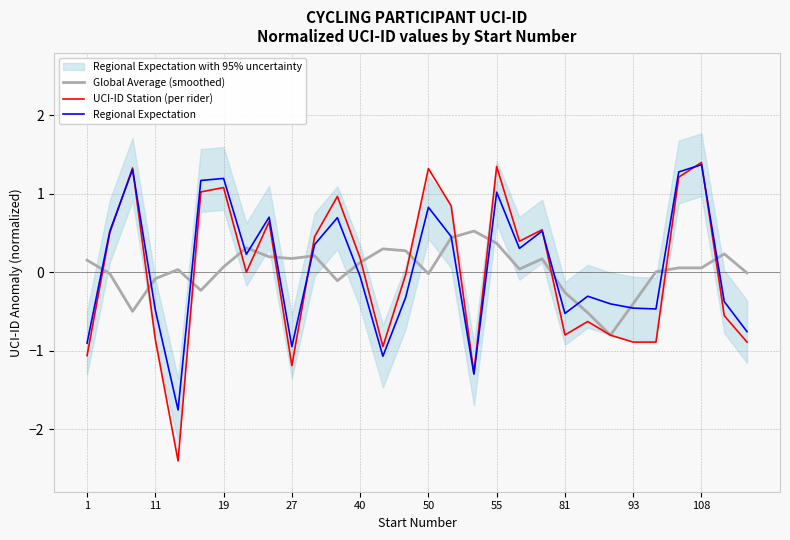

What is the highest value of the Global Average (smoothed) series?

0.5